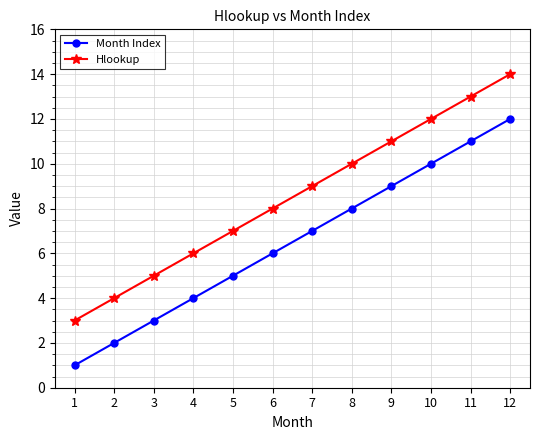

How many data points does each series have?

12